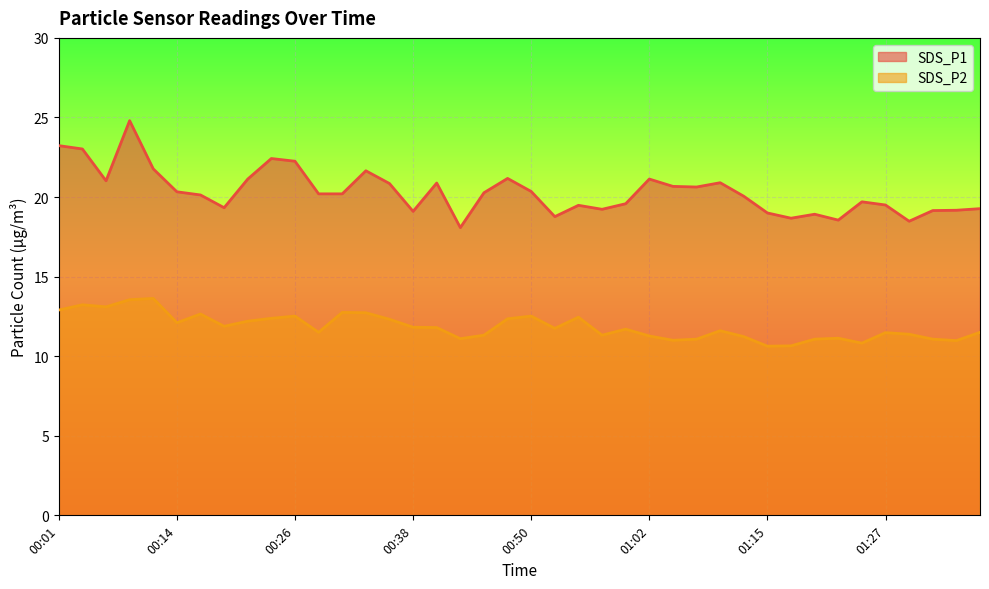

What is the label of the 7th point from the left?

00:16